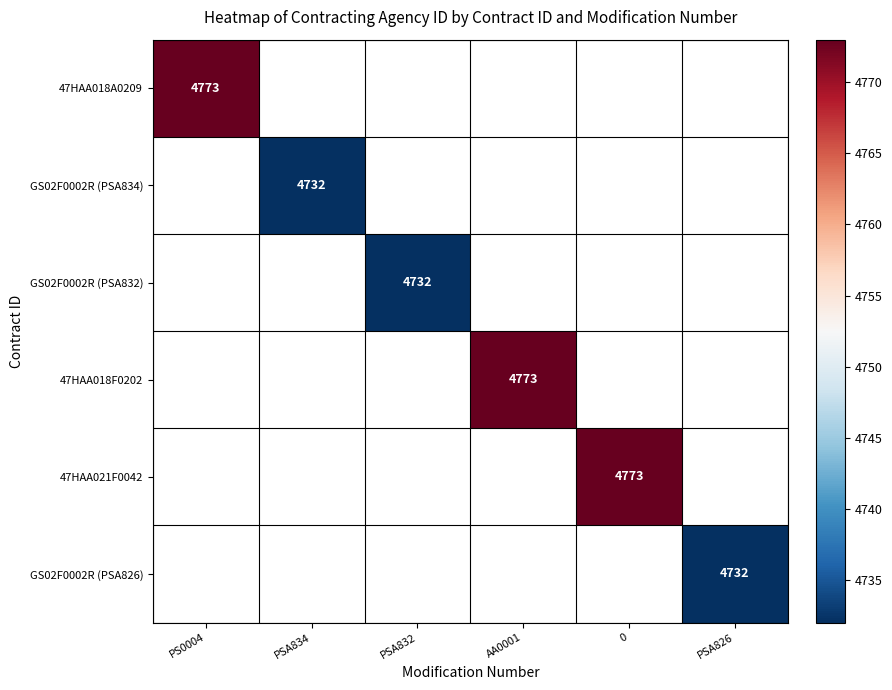

Count the number of data series in this chart.

6